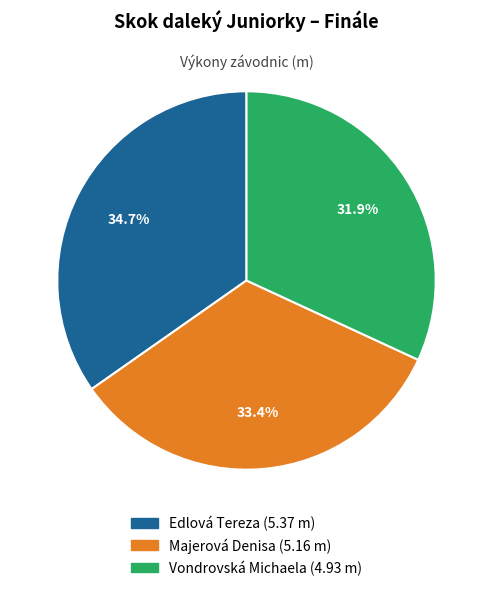

Which slice is the smallest?

Vondrovská Michaela